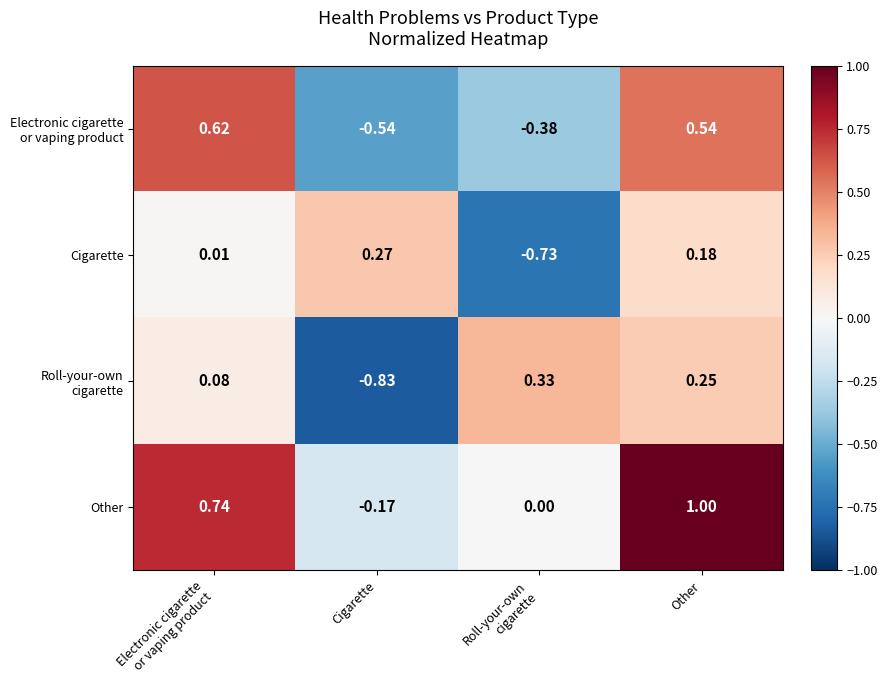

Which category has the highest value across all series?

Other